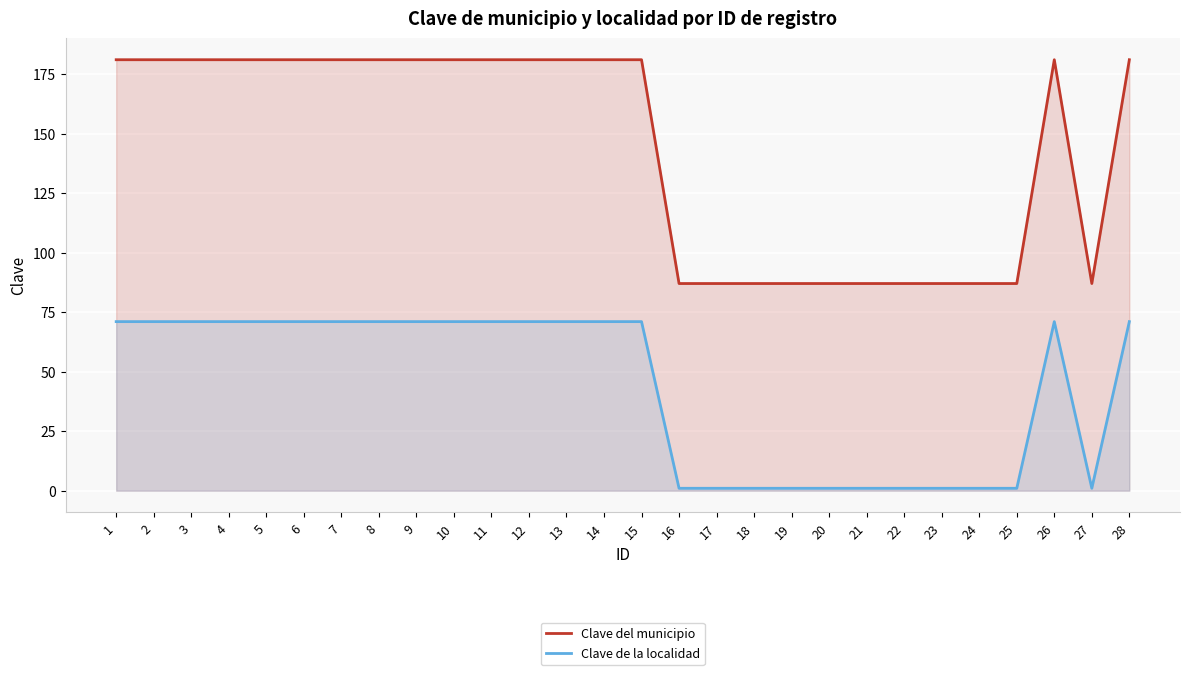

True or false: Clave del municipio and Clave de la localidad cross at least once.

False